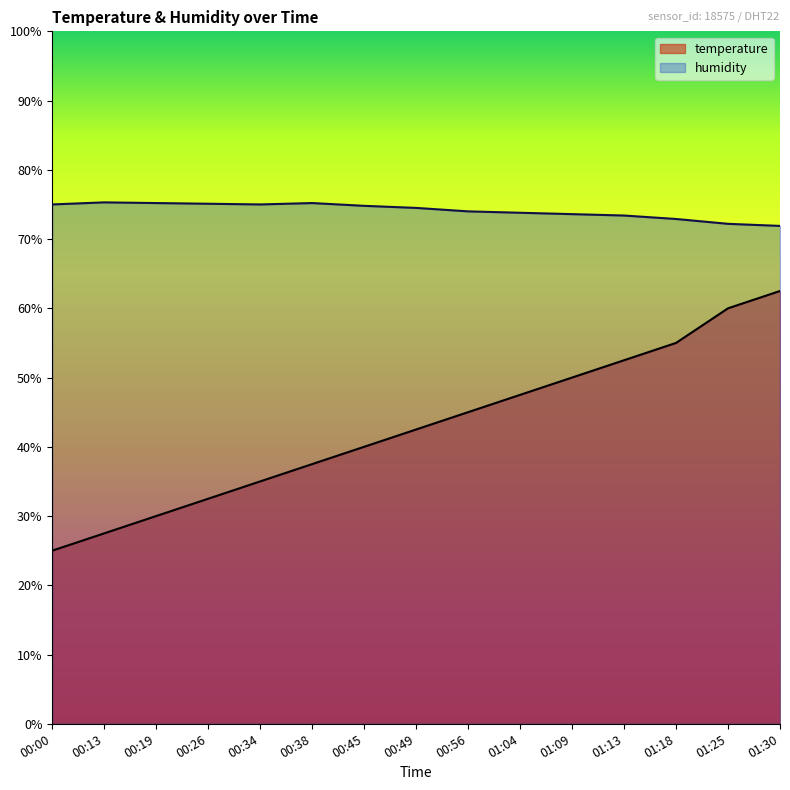

True or false: temperature has more than 1 points higher than both neighbors.

False